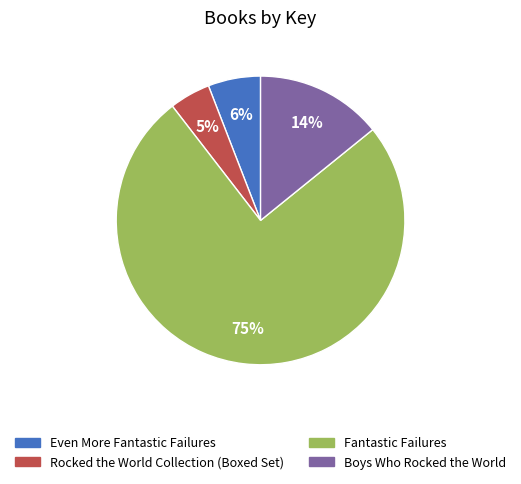

To the nearest percent, what percentage of the pie is Boys Who Rocked the World?

14%